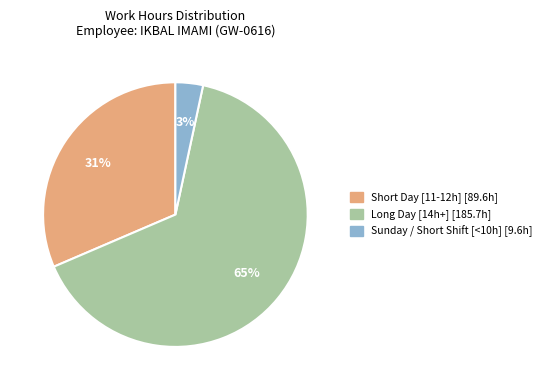

How many slices are in this pie chart?

3